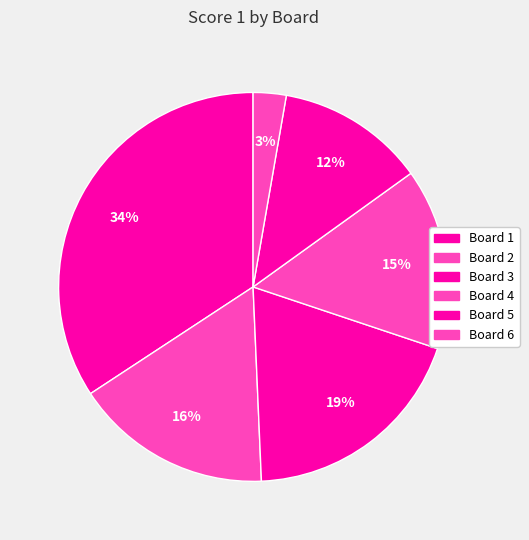

Is it true that Board 5 is 12% of the pie?

True